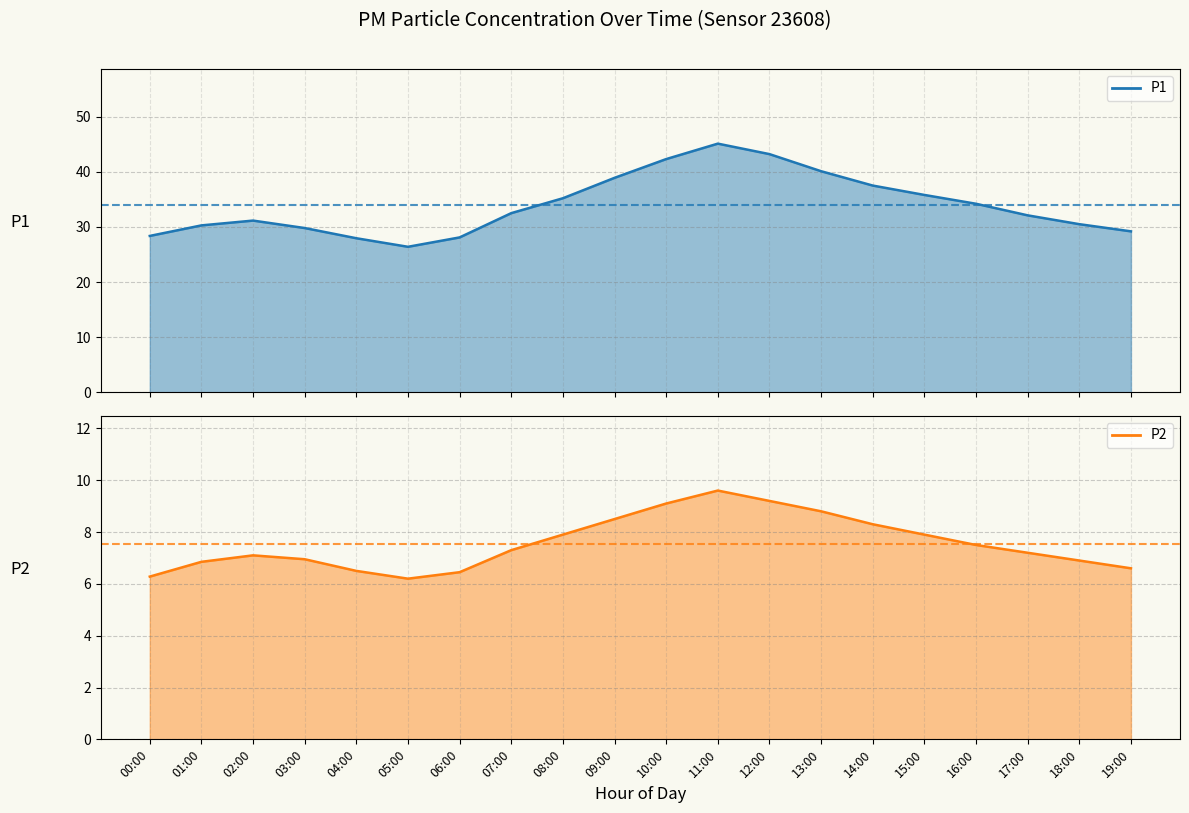

What is the minimum value shown in the chart?

6.2